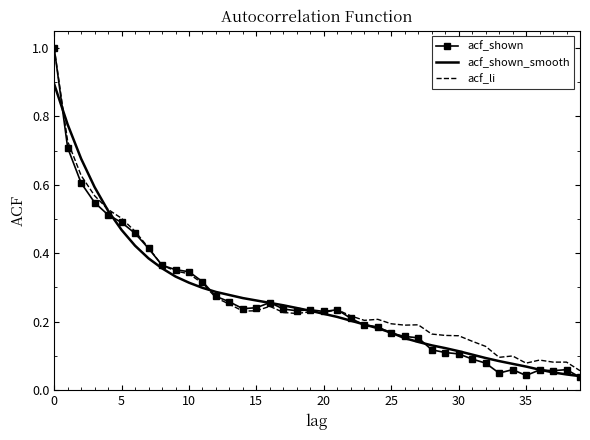

What is the greatest value displayed?

1.0